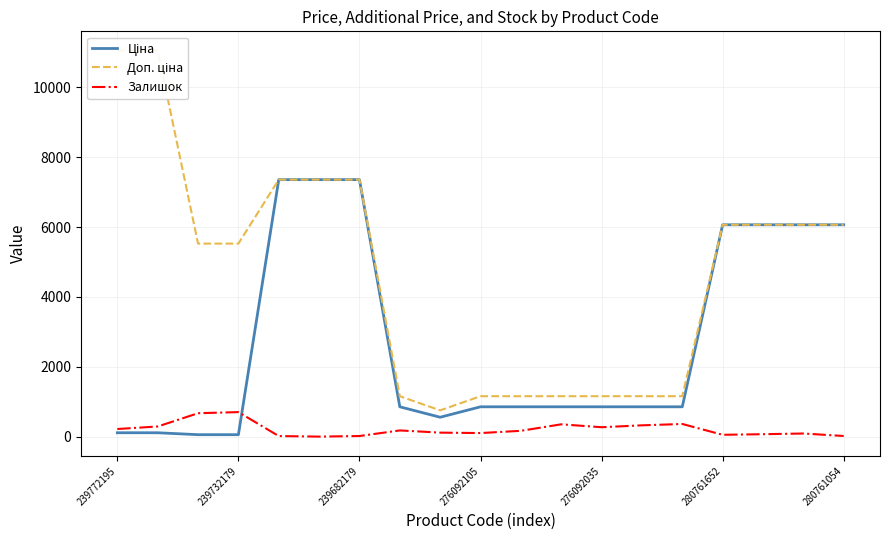

What is the difference between the highest and lowest values at 13?

834.3